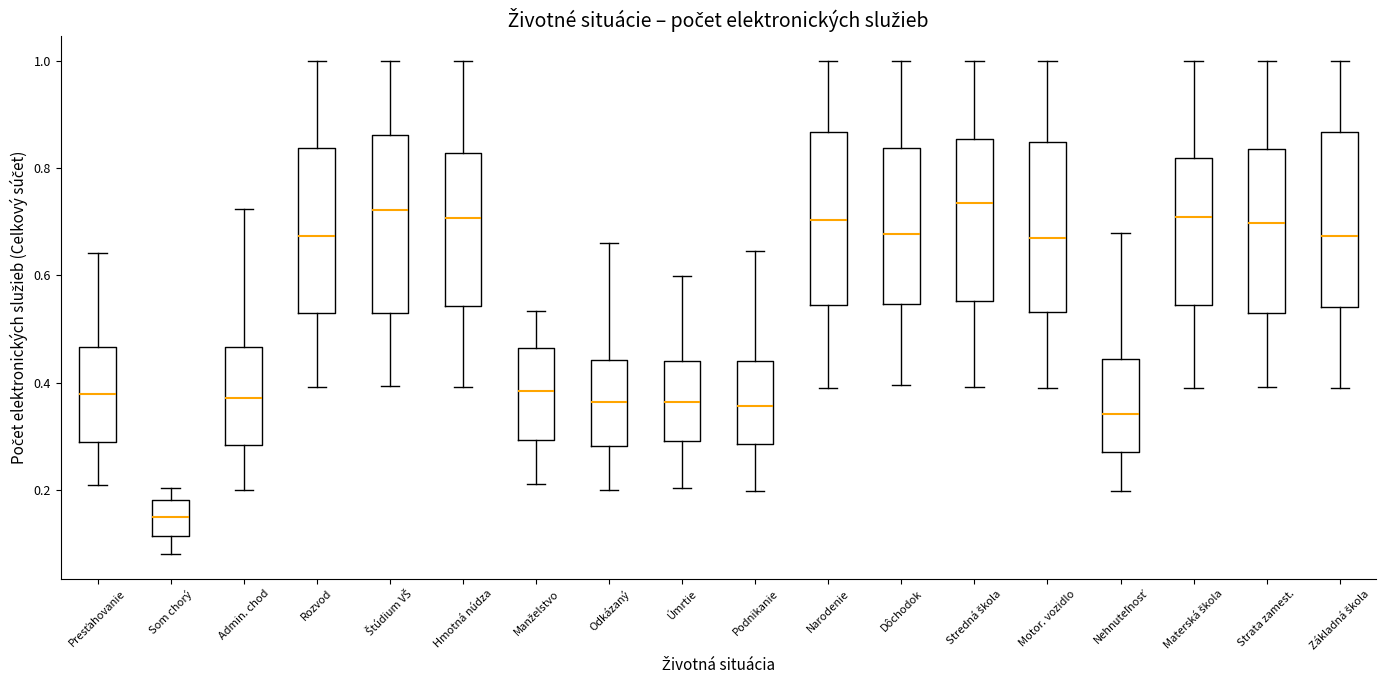

Reading left to right, transcribe this box plot: for each box, give where its median line is, the range the box spans, and where its two whiskers end, as read against the y-axis. The values are not printed on the chart, so give them approximately, as read against the axis.

Presťahovanie: median 0.38, box 0.28 to 0.46, whiskers 0.20 to 0.64
Som chorý: median 0.16, box 0.12 to 0.18, whiskers 0.08 to 0.20
Admin. chod: median 0.38, box 0.28 to 0.46, whiskers 0.20 to 0.72
Rozvod: median 0.68, box 0.54 to 0.84, whiskers 0.40 to 1.00
Štúdium VŠ: median 0.72, box 0.52 to 0.86, whiskers 0.40 to 1.00
Hmotná núdza: median 0.70, box 0.54 to 0.82, whiskers 0.40 to 1.00
Manželstvo: median 0.38, box 0.30 to 0.46, whiskers 0.22 to 0.54
Odkázaný: median 0.36, box 0.28 to 0.44, whiskers 0.20 to 0.66
Úmrtie: median 0.36, box 0.30 to 0.44, whiskers 0.20 to 0.60
Podnikanie: median 0.36, box 0.28 to 0.44, whiskers 0.20 to 0.64
Narodenie: median 0.70, box 0.54 to 0.86, whiskers 0.40 to 1.00
Dôchodok: median 0.68, box 0.54 to 0.84, whiskers 0.40 to 1.00
Stredná škola: median 0.74, box 0.56 to 0.86, whiskers 0.40 to 1.00
Motor. vozidlo: median 0.66, box 0.54 to 0.84, whiskers 0.38 to 1.00
Nehnuteľnosť: median 0.34, box 0.28 to 0.44, whiskers 0.20 to 0.68
Materská škola: median 0.70, box 0.54 to 0.82, whiskers 0.38 to 1.00
Strata zamest.: median 0.70, box 0.52 to 0.84, whiskers 0.40 to 1.00
Základná škola: median 0.68, box 0.54 to 0.86, whiskers 0.40 to 1.00